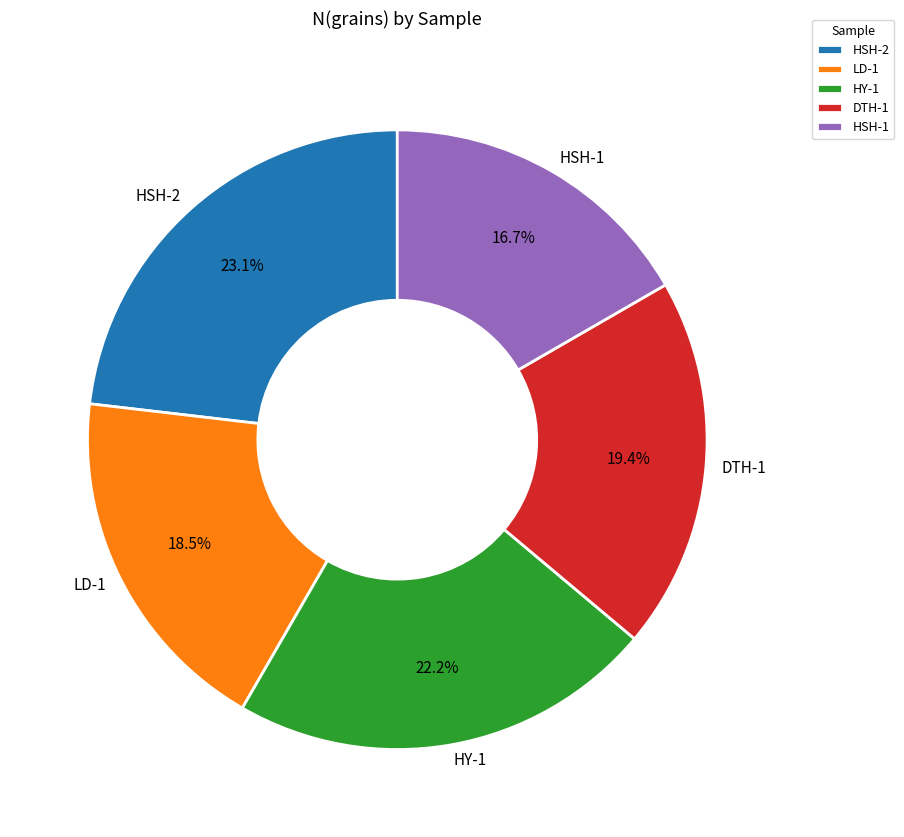

To the nearest percent, what is the combined percentage of DTH-1 and HSH-1?

36%